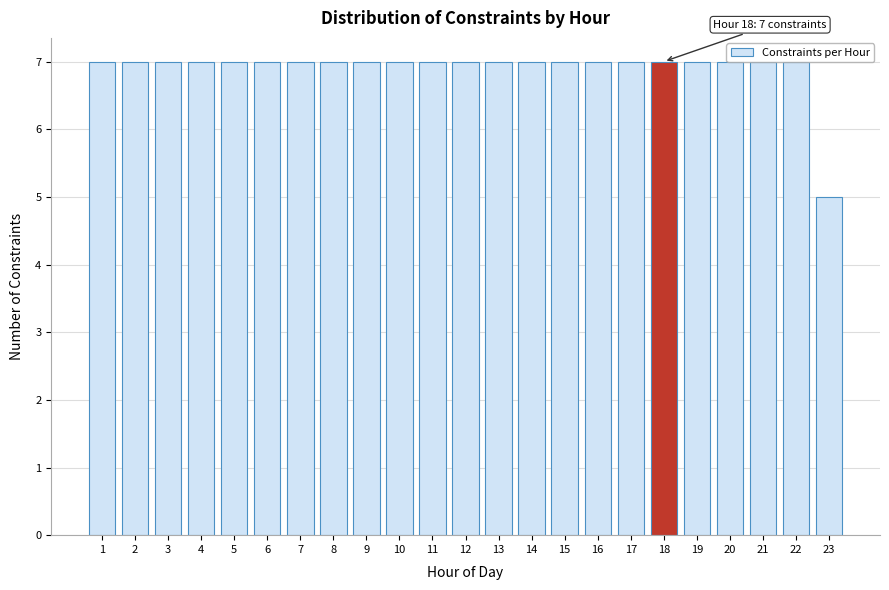

Which category has the lowest value across all series?

23